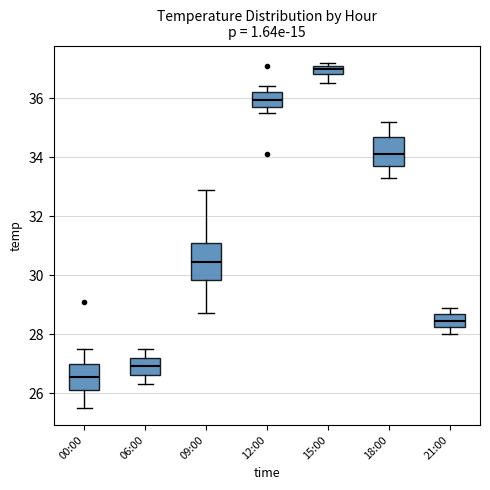

Which box has the lowest median line?

00:00